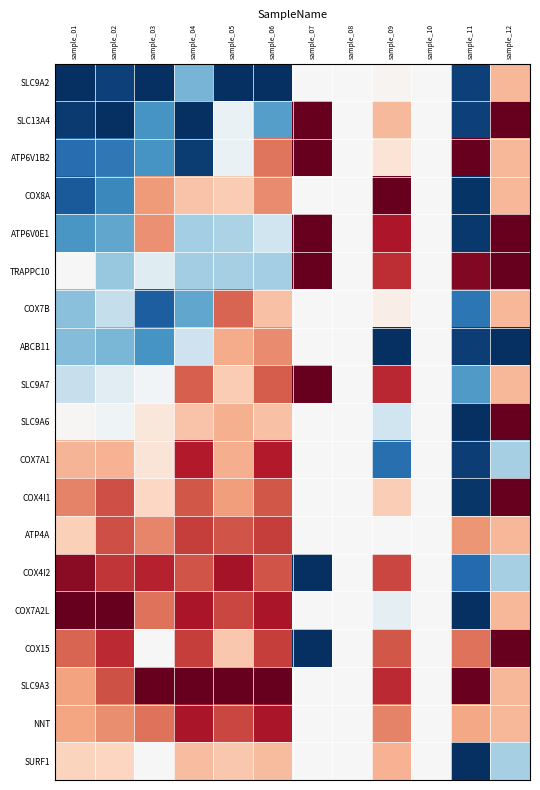

Which label corresponds to the largest value in the chart?

sample_07